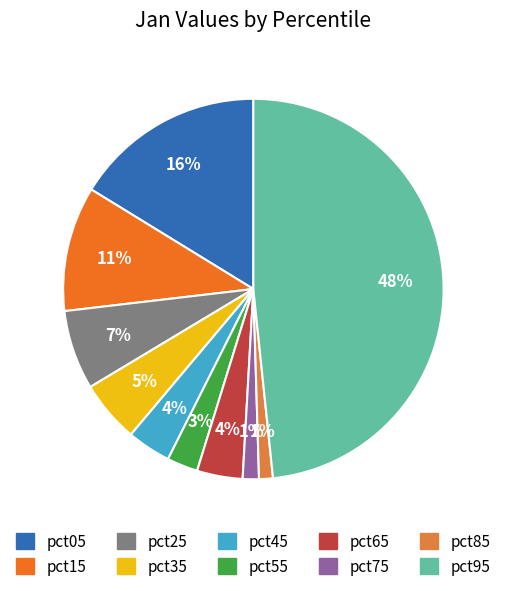

How many segments does this pie chart have?

10